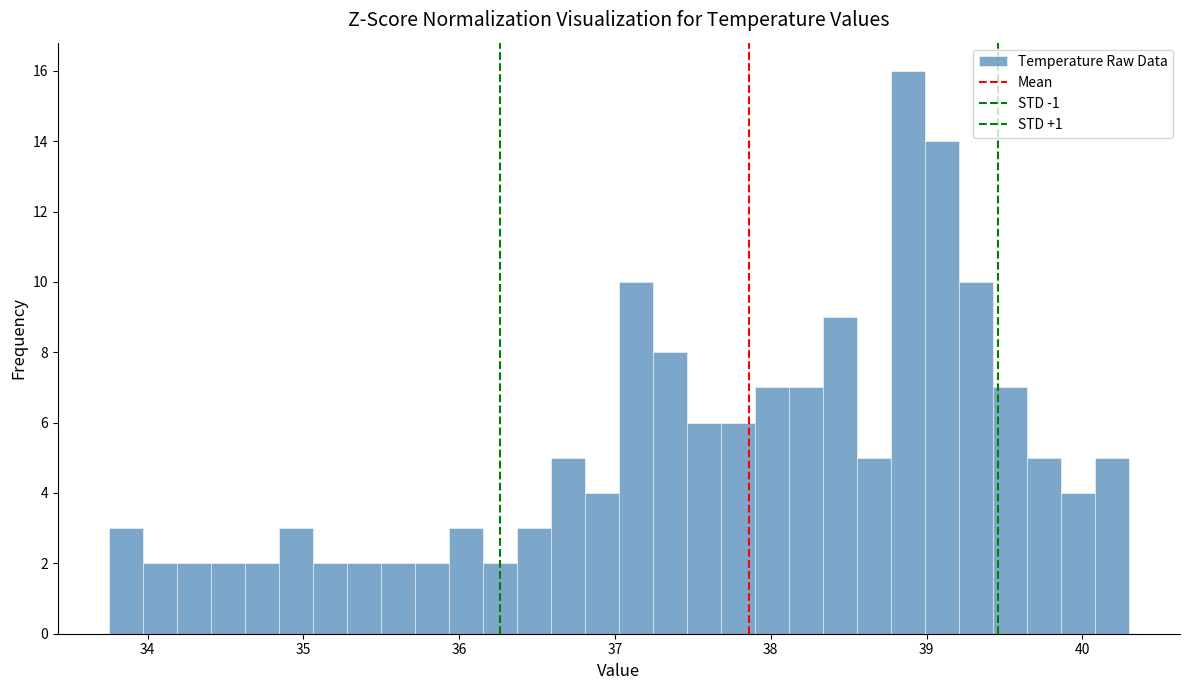

Read against the x-axis, roughly where is the centre of the tallest bar?

38.9